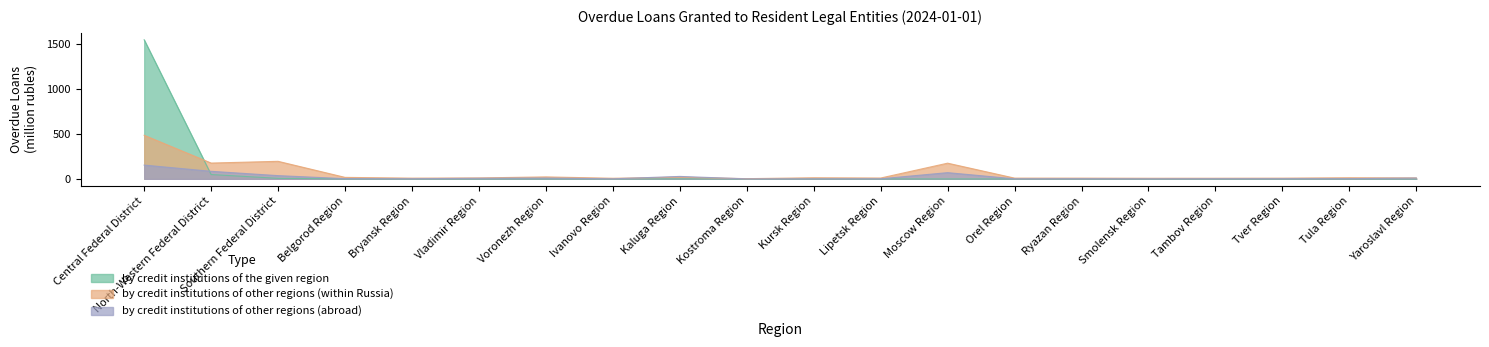

What is the sum of all by credit institutions of the given region values?

1608.2